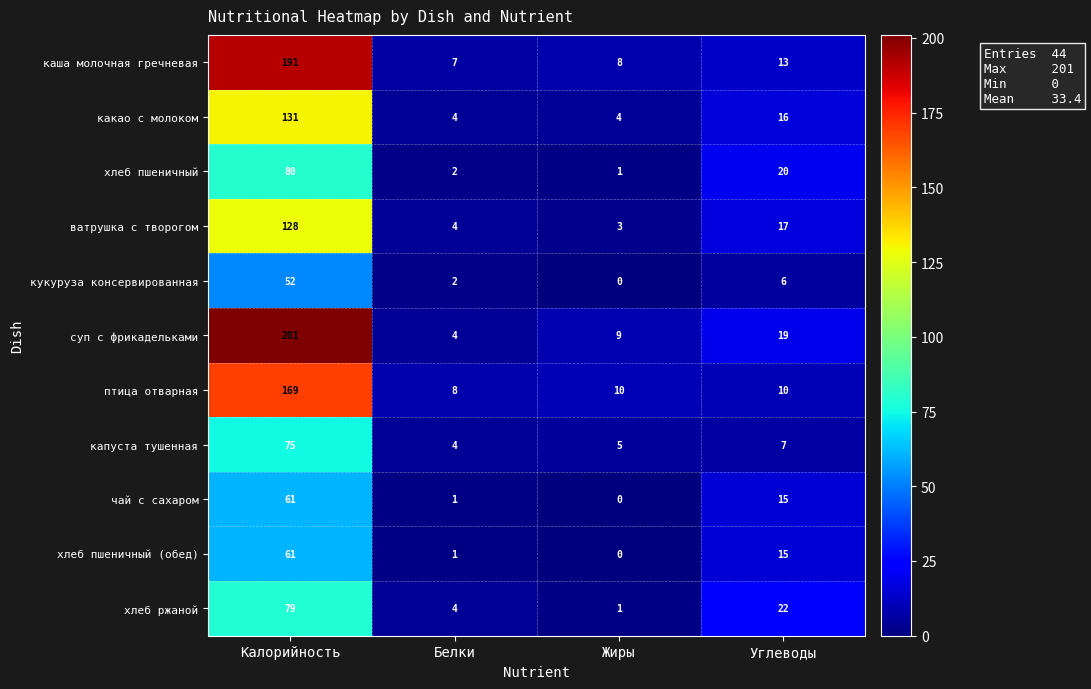

What is the total value across all series at Жиры?

41